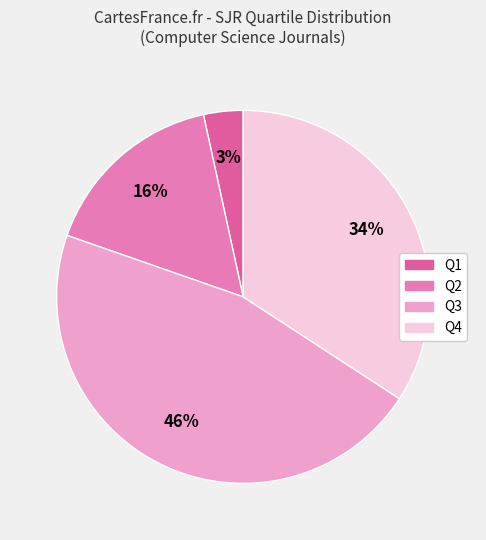

Does Q1 represent more than half of the total?

No